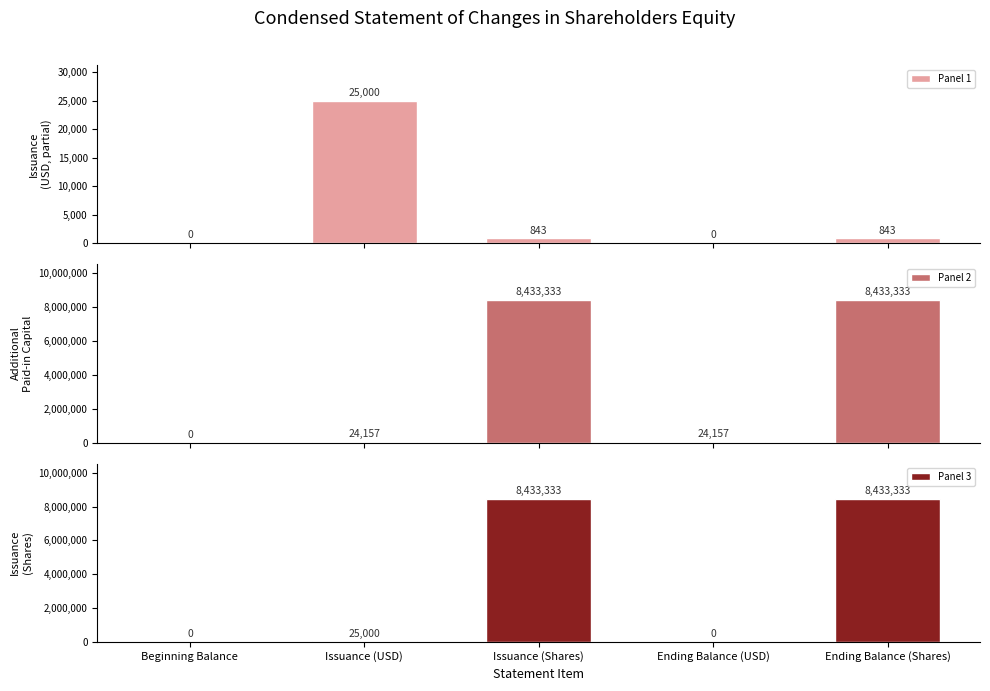

What is the approximate value of Panel 1 at Issuance (USD)?

25000